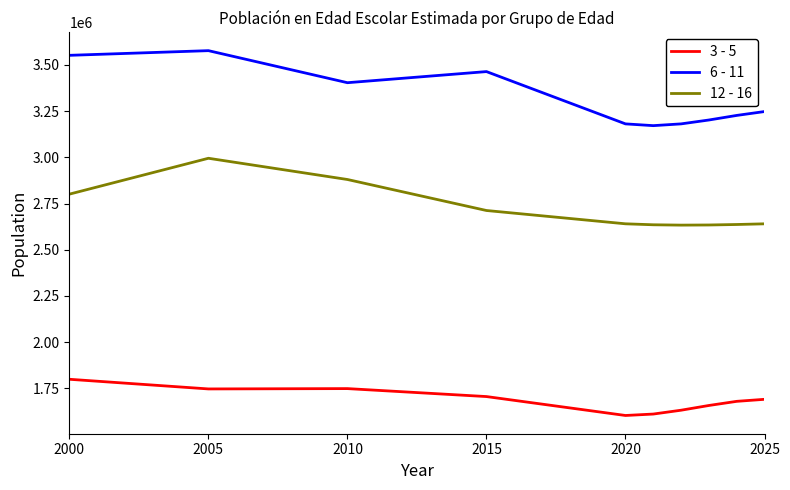

List the series in order of their overall mean, lowest first.

3 - 5, 12 - 16, 6 - 11